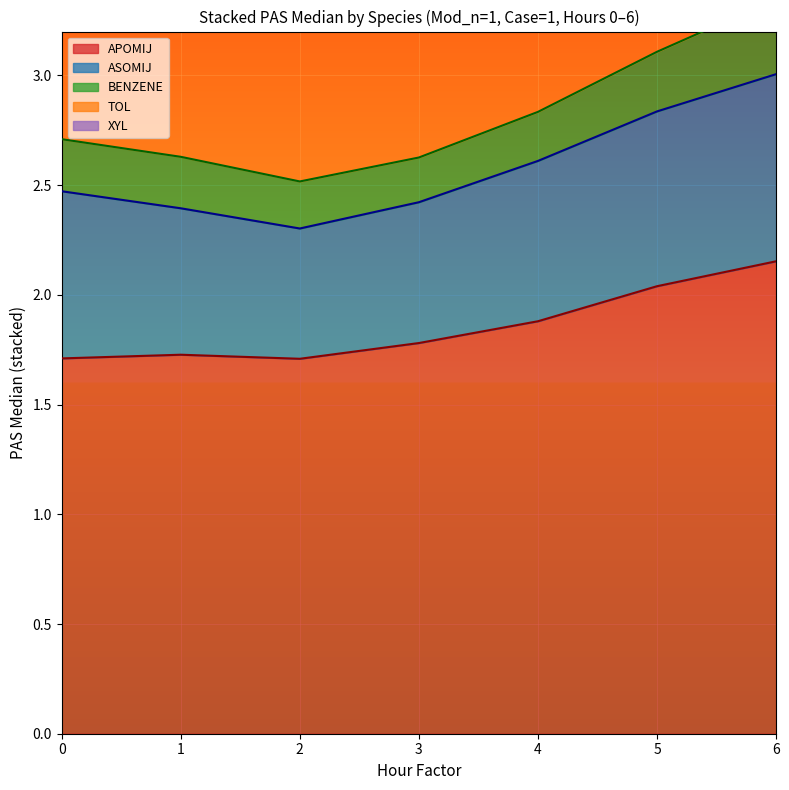

True or false: PAS_25 and PAS_75 intersect in this chart.

False